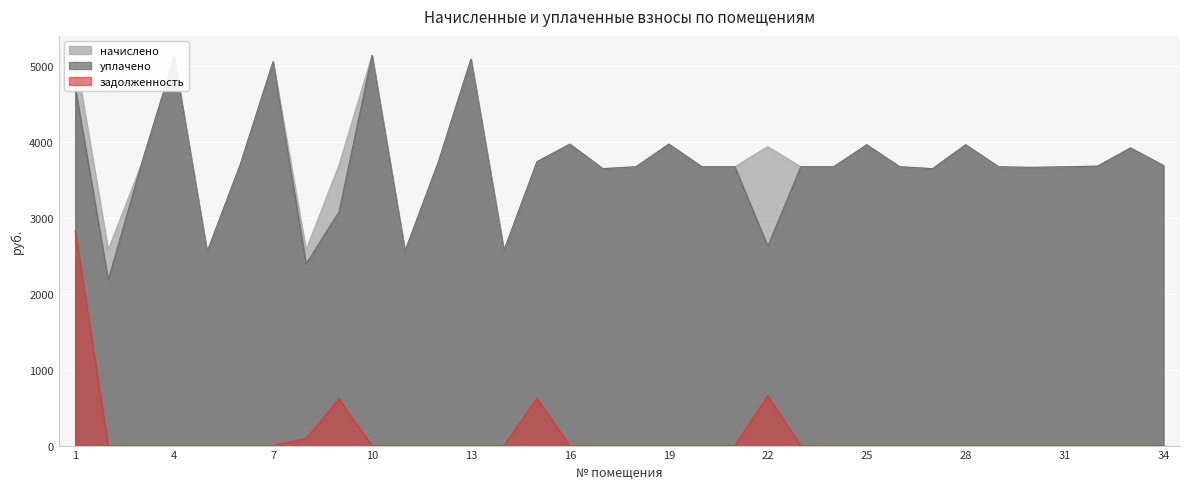

How many positive values does the задолженность series have?

5